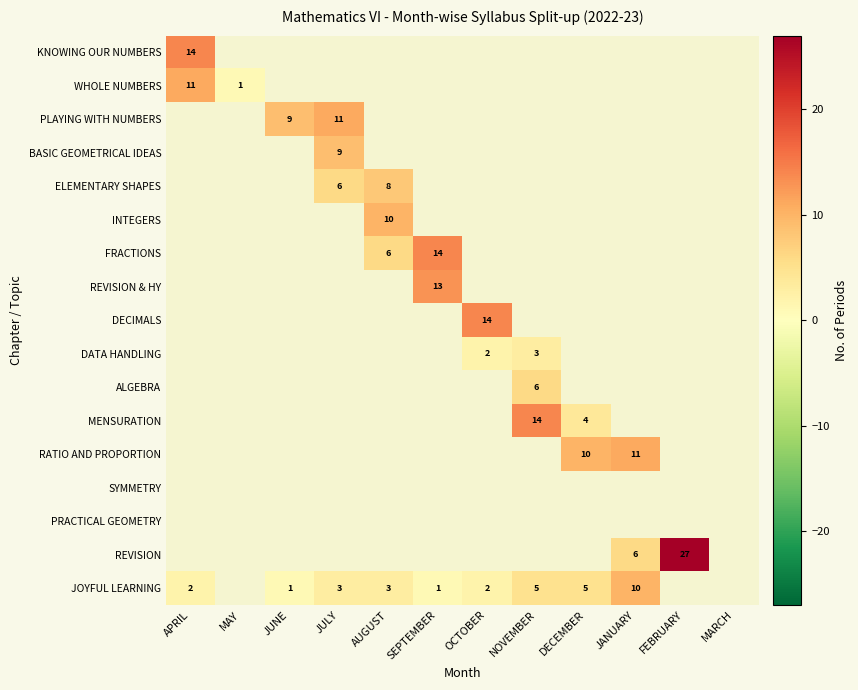

The value of JOYFUL LEARNING at JANUARY is 18. True or false?

False